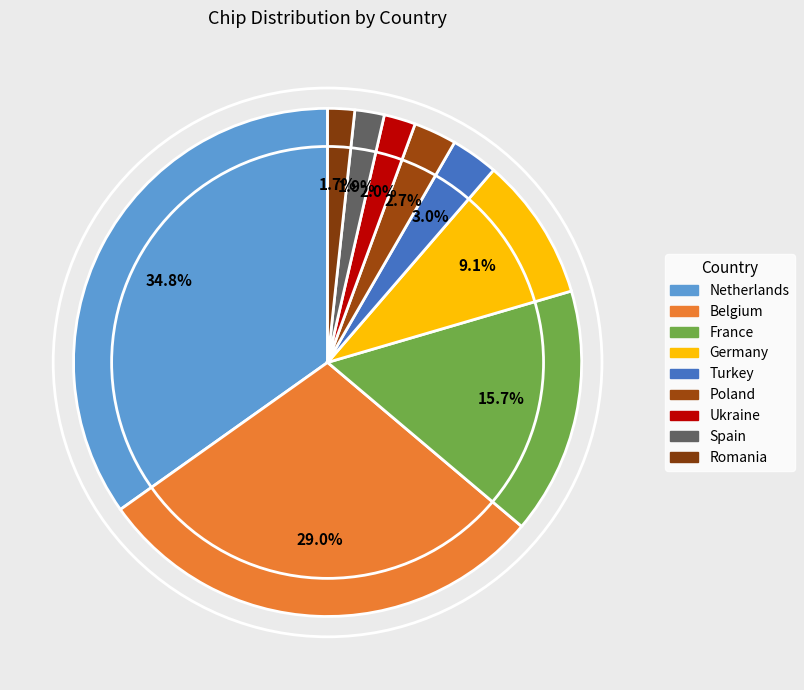

What is the largest slice in the pie chart?

Netherlands